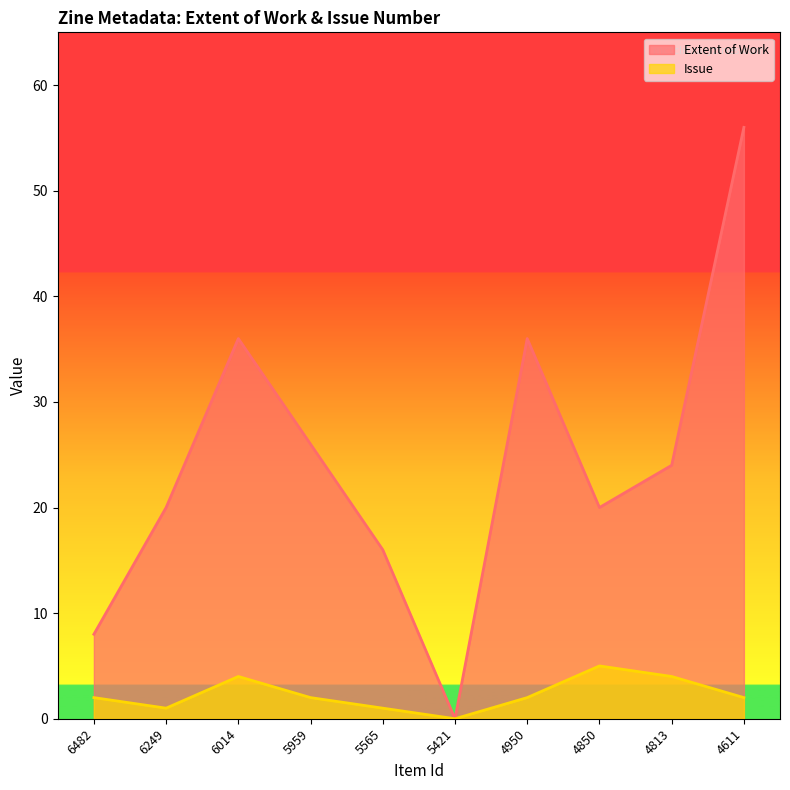

What are all the series names shown in the legend?

Extent of Work, Issue